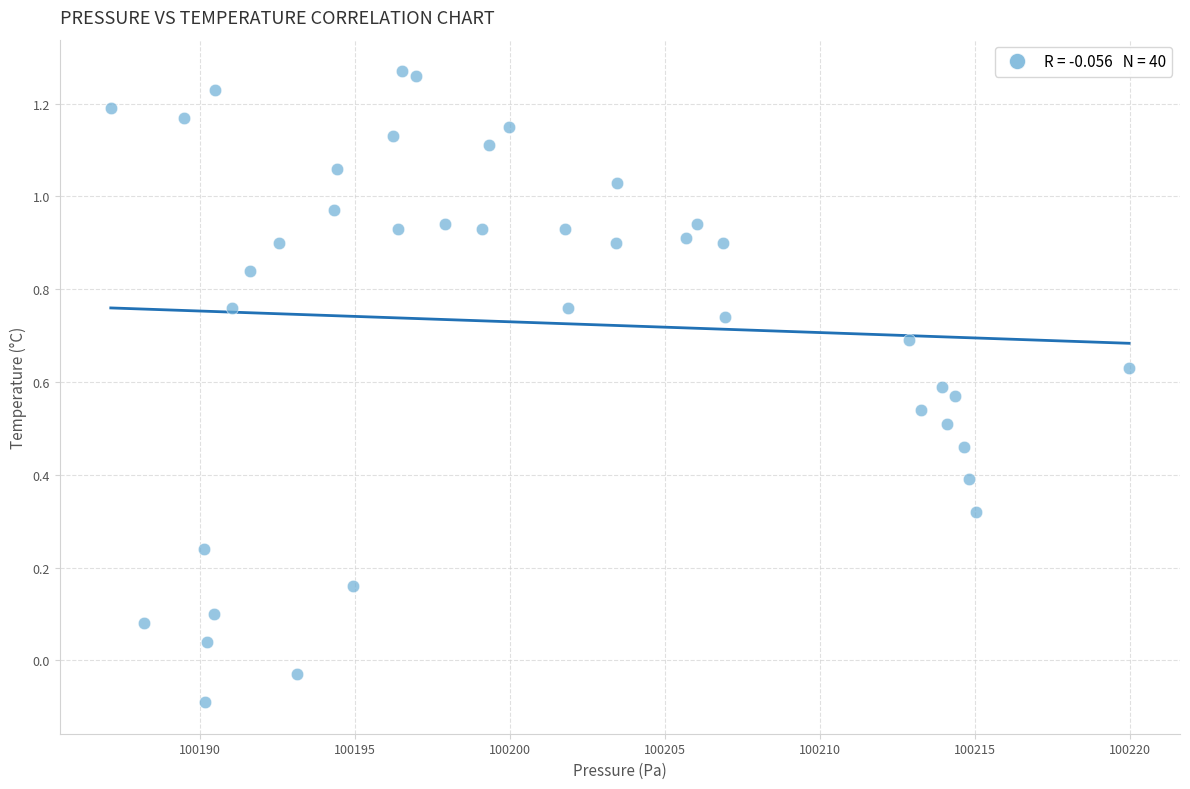

What is the range of Y values (max minus min)?

1.4